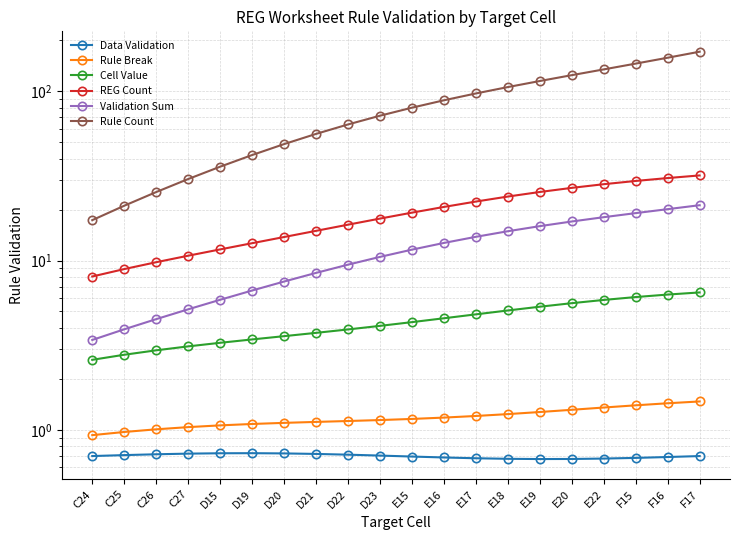

What is the average value of the Data Validation series?

0.7